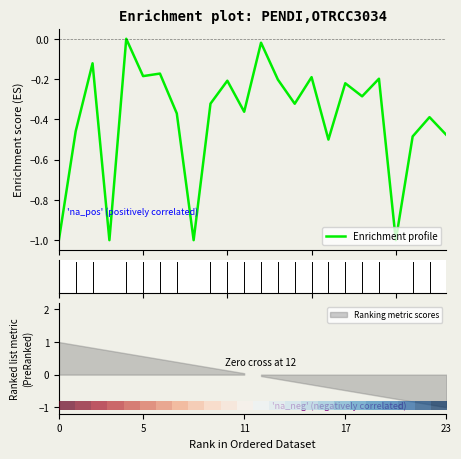

What is the lowest value of the Enrichment profile series?

-1.0